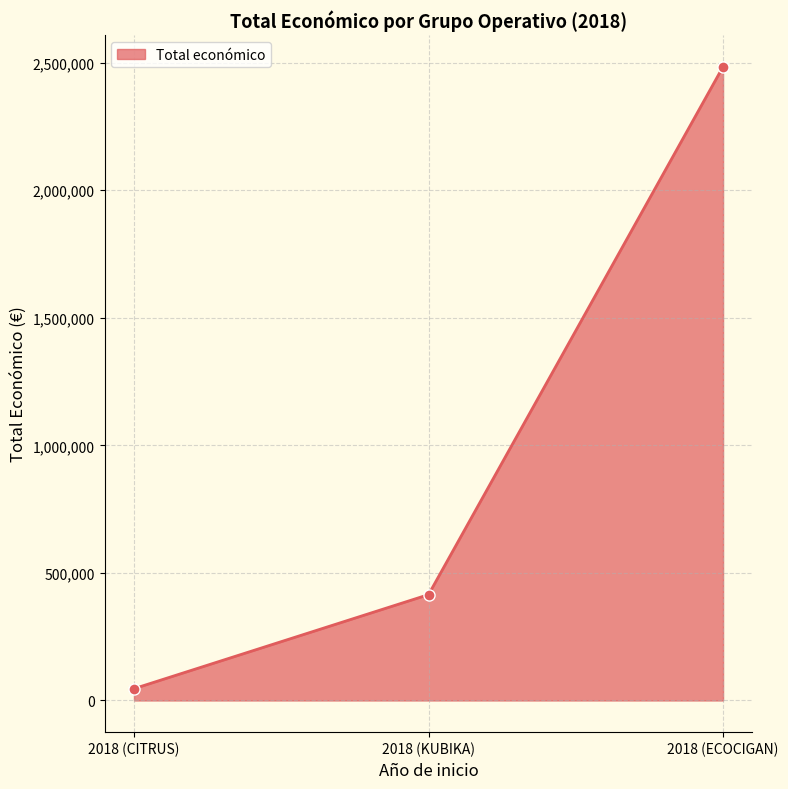

How many categories are shown in the chart?

3